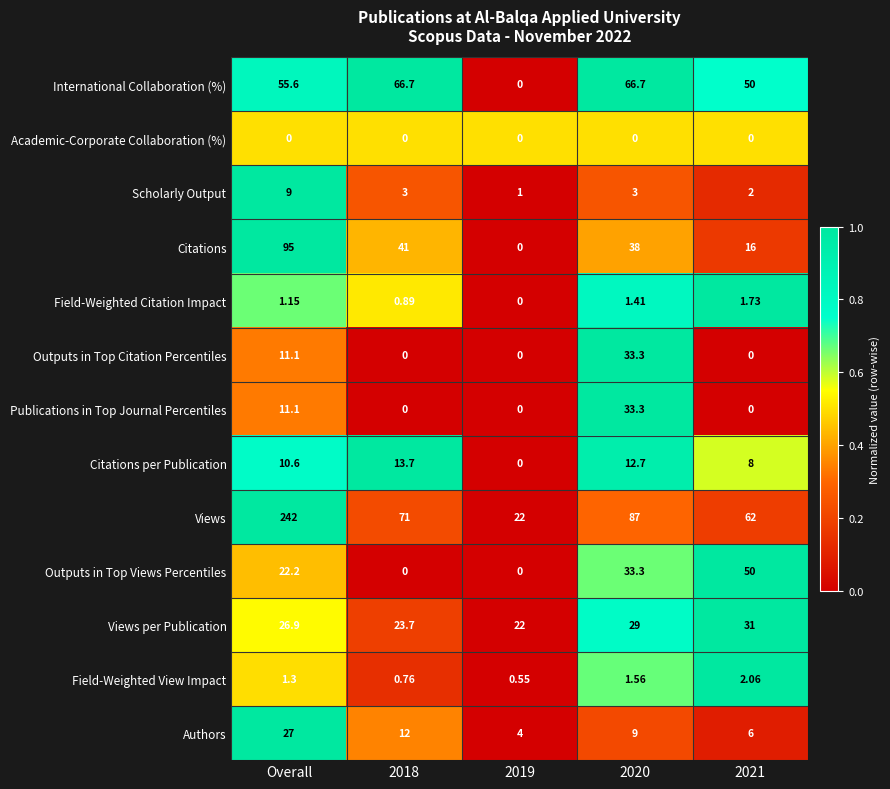

Which series has the largest range (max minus min)?

Views